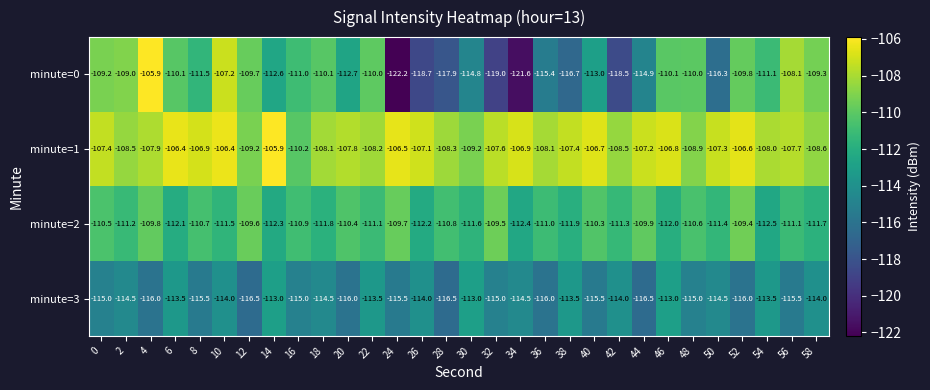

What is the approximate value of minute=2 at 56?

-111.1